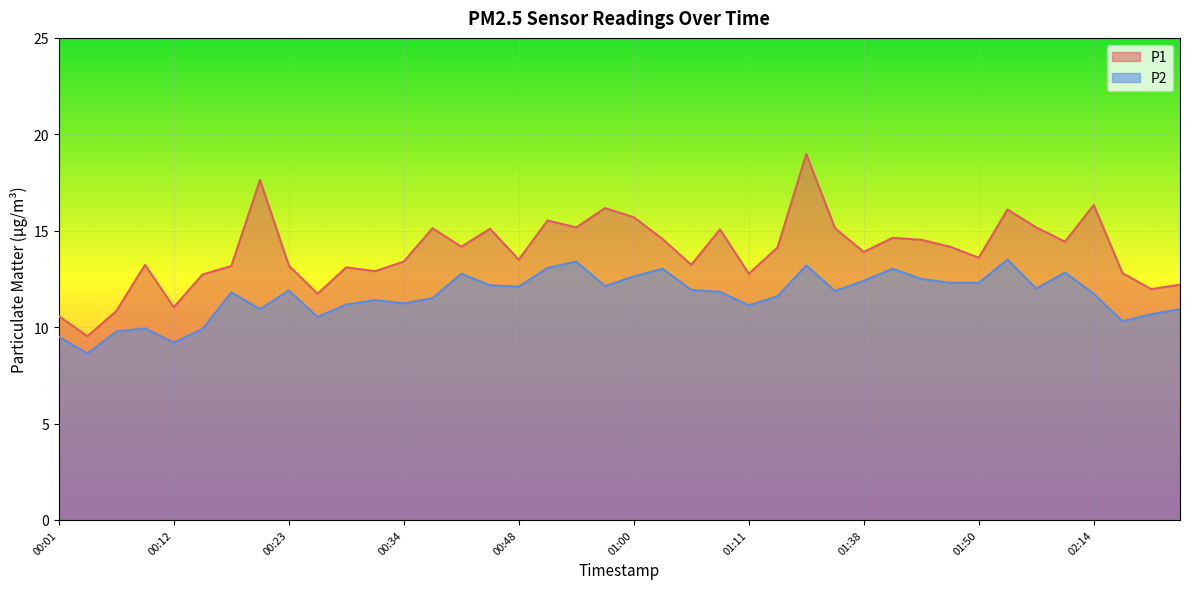

Where is P2 nearest to the value 11?

00:21